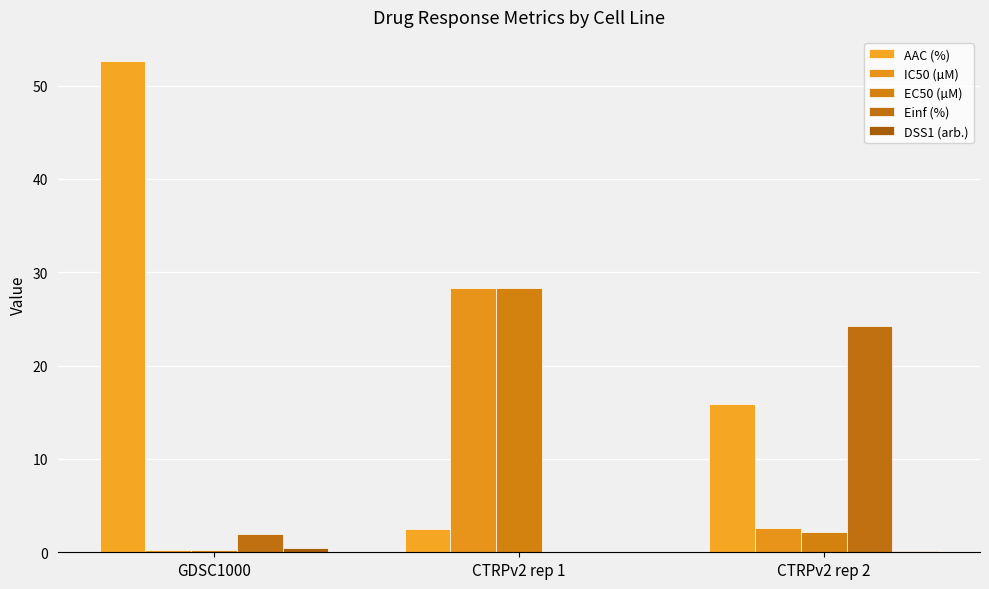

How many categories are shown in the chart?

3